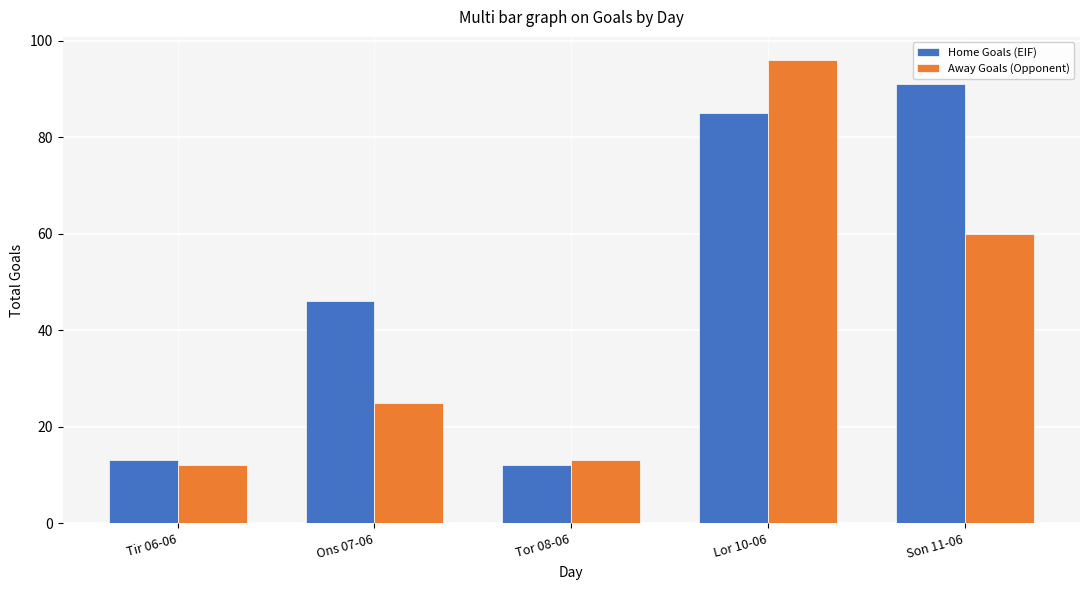

At which category is the sum across all series the highest?

Lor 10-06